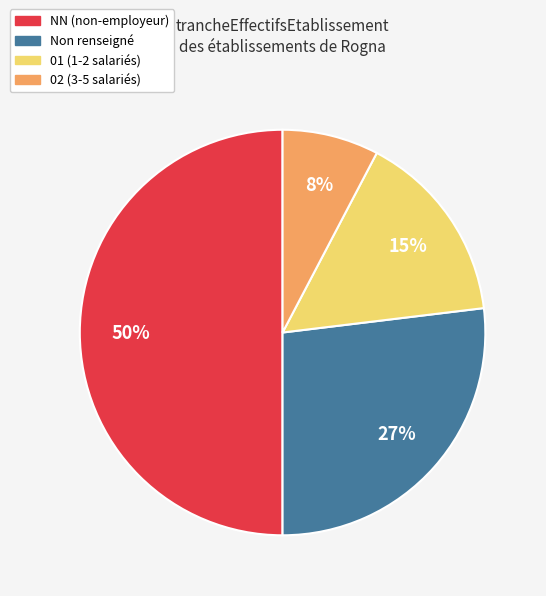

To the nearest percent, what is the average slice percentage?

25%